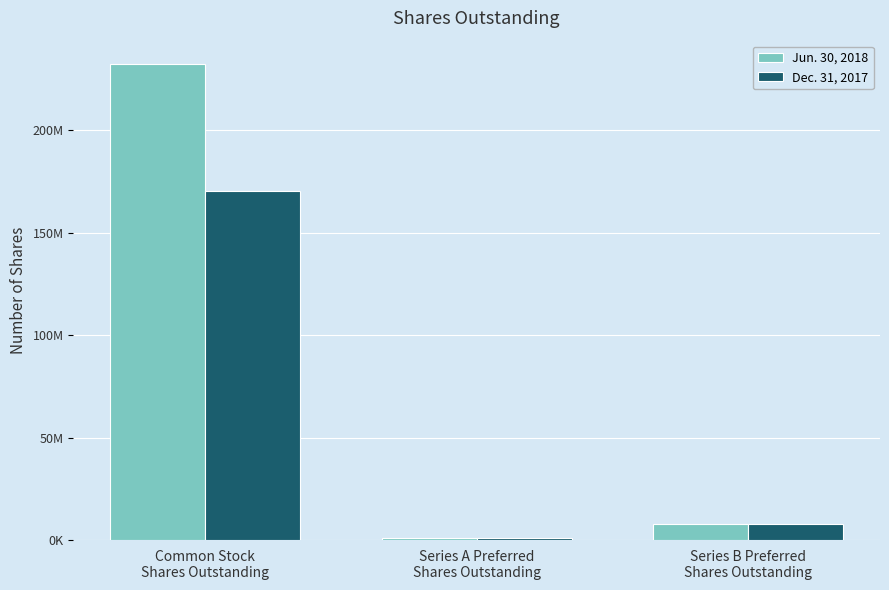

Does the chart contain stacked bars?

No